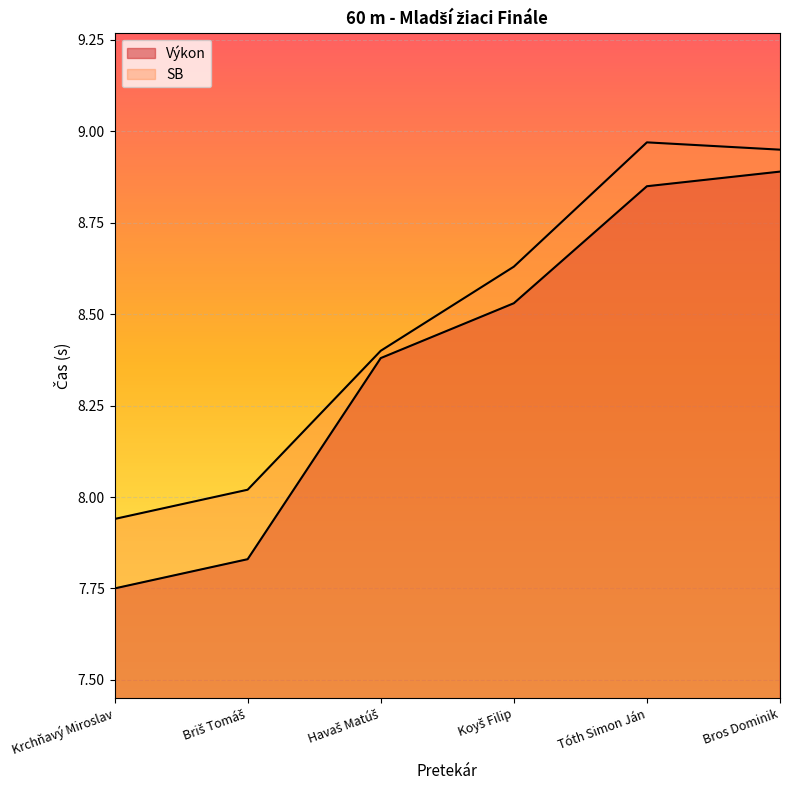

Rank the series by their maximum value, from lowest to highest.

Výkon, SB